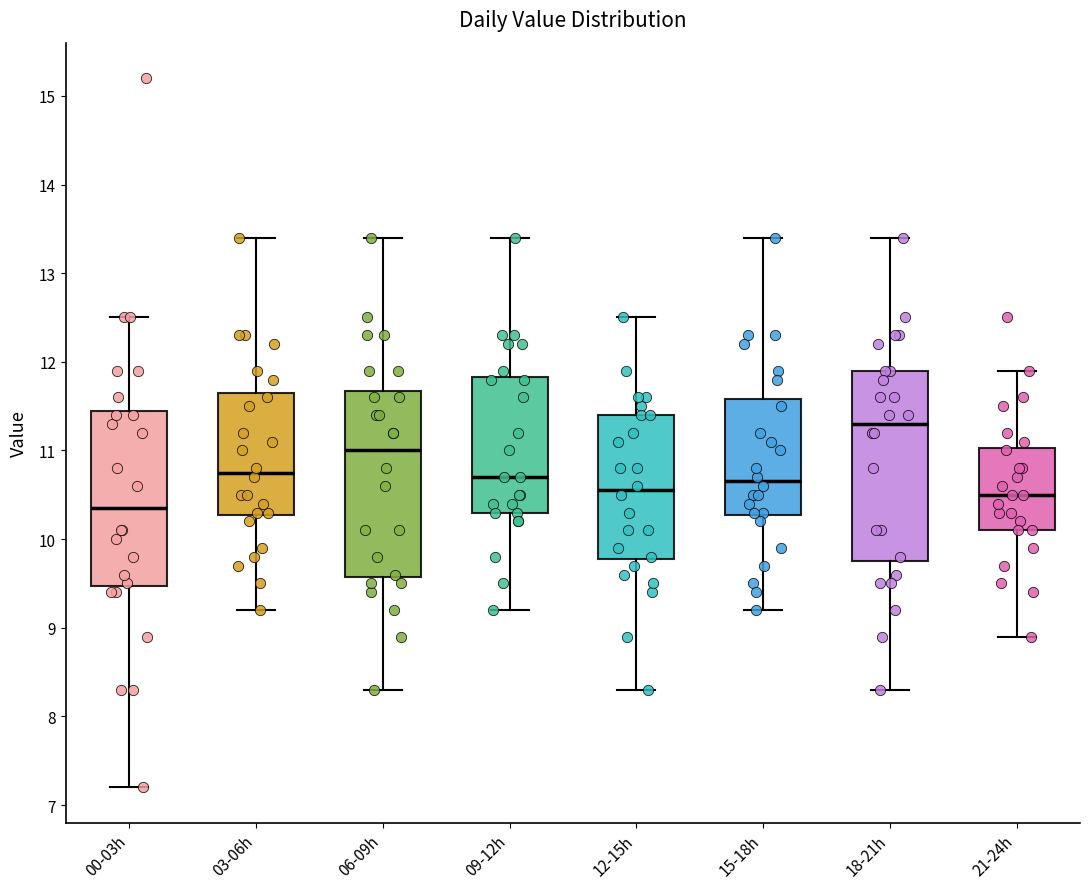

Reading left to right, read every box against the y-axis: the position of its median line, the range the box covers, and the ends of its whiskers. The values are not printed on the chart, so give them approximately, as read against the axis.

00-03h: median 10.4, box 9.5 to 11.5, whiskers 7.2 to 12.5
03-06h: median 10.8, box 10.3 to 11.7, whiskers 9.2 to 13.4
06-09h: median 11.0, box 9.6 to 11.7, whiskers 8.3 to 13.4
09-12h: median 10.7, box 10.3 to 11.8, whiskers 9.2 to 13.4
12-15h: median 10.6, box 9.8 to 11.4, whiskers 8.3 to 12.5
15-18h: median 10.7, box 10.3 to 11.6, whiskers 9.2 to 13.4
18-21h: median 11.3, box 9.8 to 11.9, whiskers 8.3 to 13.4
21-24h: median 10.5, box 10.1 to 11.0, whiskers 8.9 to 11.9